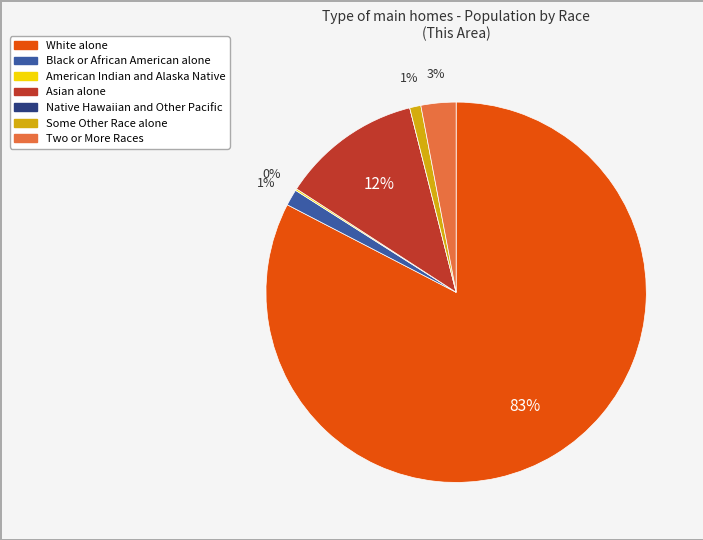

Is the sum of Black or African American alone and Asian alone greater than half?

No